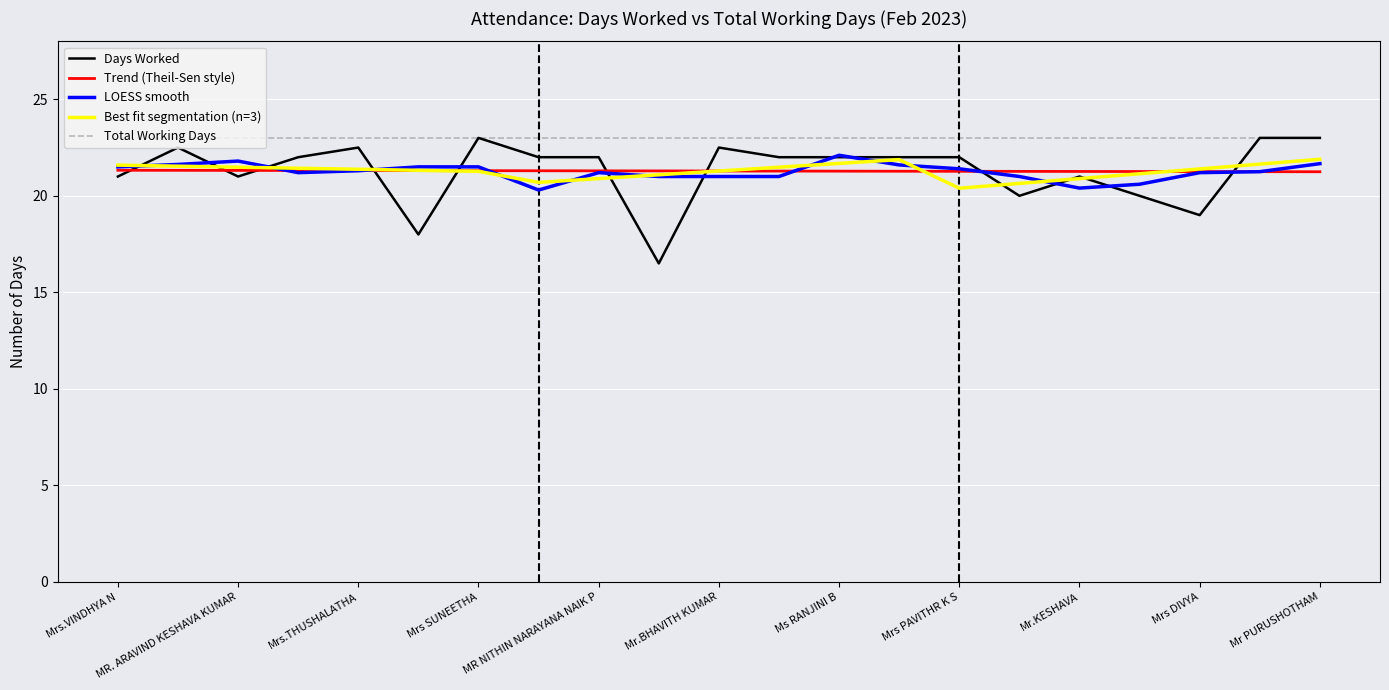

True or false: Total Working Days and LOESS smooth intersect in this chart.

False